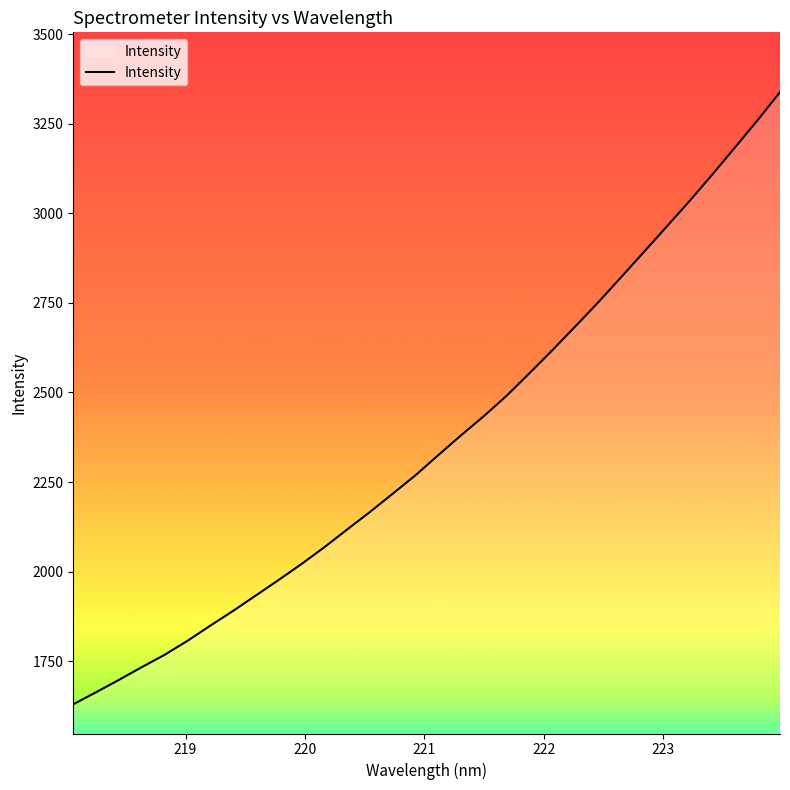

What is the maximum value shown in the chart?

3338.0